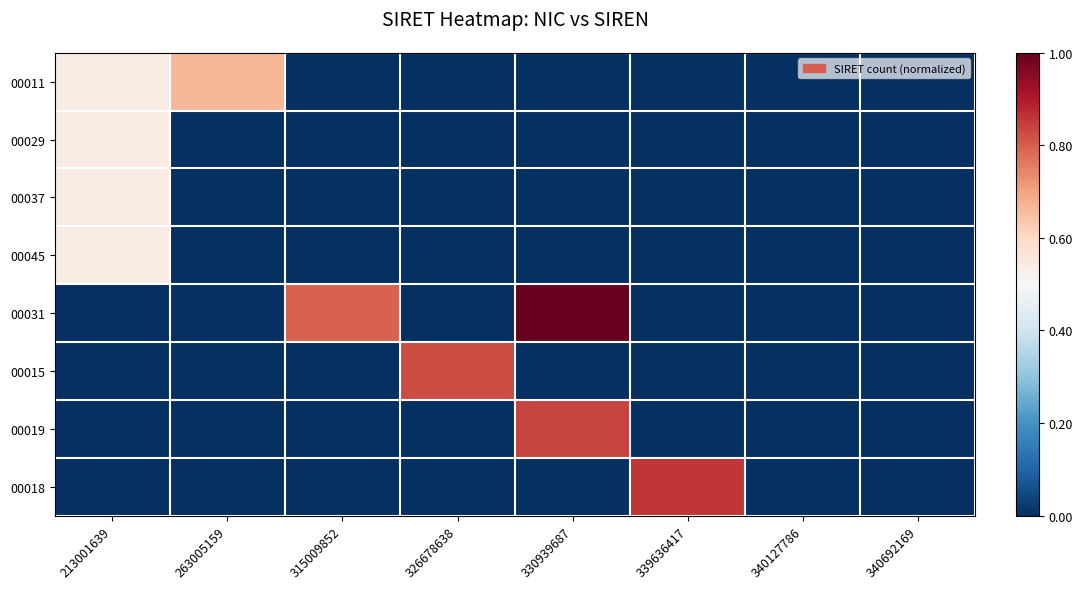

Reading right to left, transcribe all the data shown in this chart.

00011: 340692169=0.0	340127786=0.0	339636417=0.0	330939687=0.0	326678638=0.0	315009852=0.0	263005159=0.7	213001639=0.5
00029: 340692169=0.0	340127786=0.0	339636417=0.0	330939687=0.0	326678638=0.0	315009852=0.0	263005159=0.0	213001639=0.5
00037: 340692169=0.0	340127786=0.0	339636417=0.0	330939687=0.0	326678638=0.0	315009852=0.0	263005159=0.0	213001639=0.5
00045: 340692169=0.0	340127786=0.0	339636417=0.0	330939687=0.0	326678638=0.0	315009852=0.0	263005159=0.0	213001639=0.5
00031: 340692169=0.0	340127786=0.0	339636417=0.0	330939687=1.0	326678638=0.0	315009852=0.8	263005159=0.0	213001639=0.0
00015: 340692169=0.0	340127786=0.0	339636417=0.0	330939687=0.0	326678638=0.8	315009852=0.0	263005159=0.0	213001639=0.0
00019: 340692169=0.0	340127786=0.0	339636417=0.0	330939687=0.8	326678638=0.0	315009852=0.0	263005159=0.0	213001639=0.0
00018: 340692169=0.0	340127786=0.0	339636417=0.9	330939687=0.0	326678638=0.0	315009852=0.0	263005159=0.0	213001639=0.0